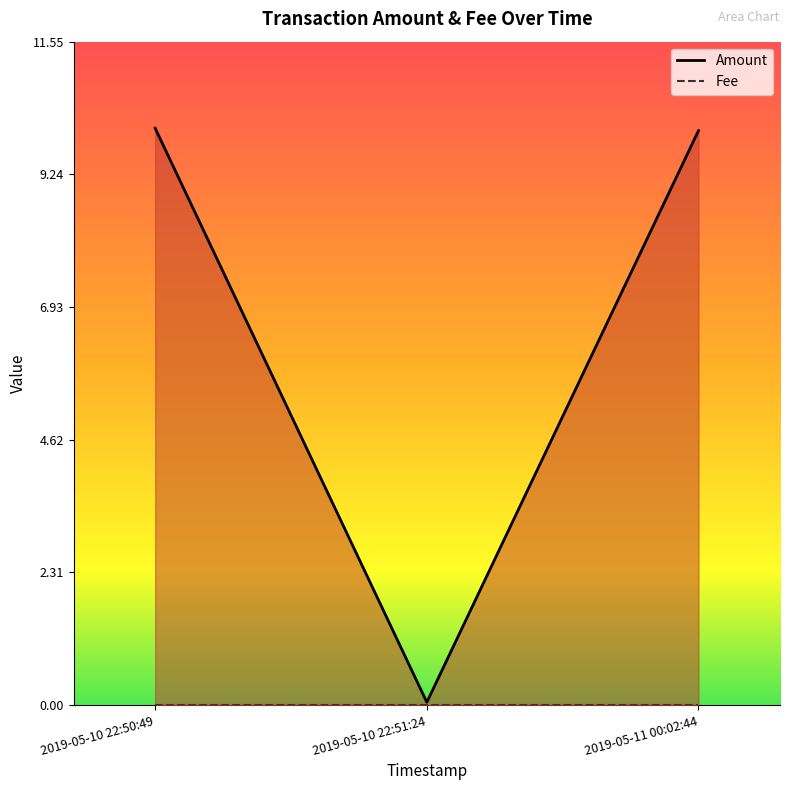

The chart shows a value of 0.1 at 2019-05-10 22:51:24. True or false?

True